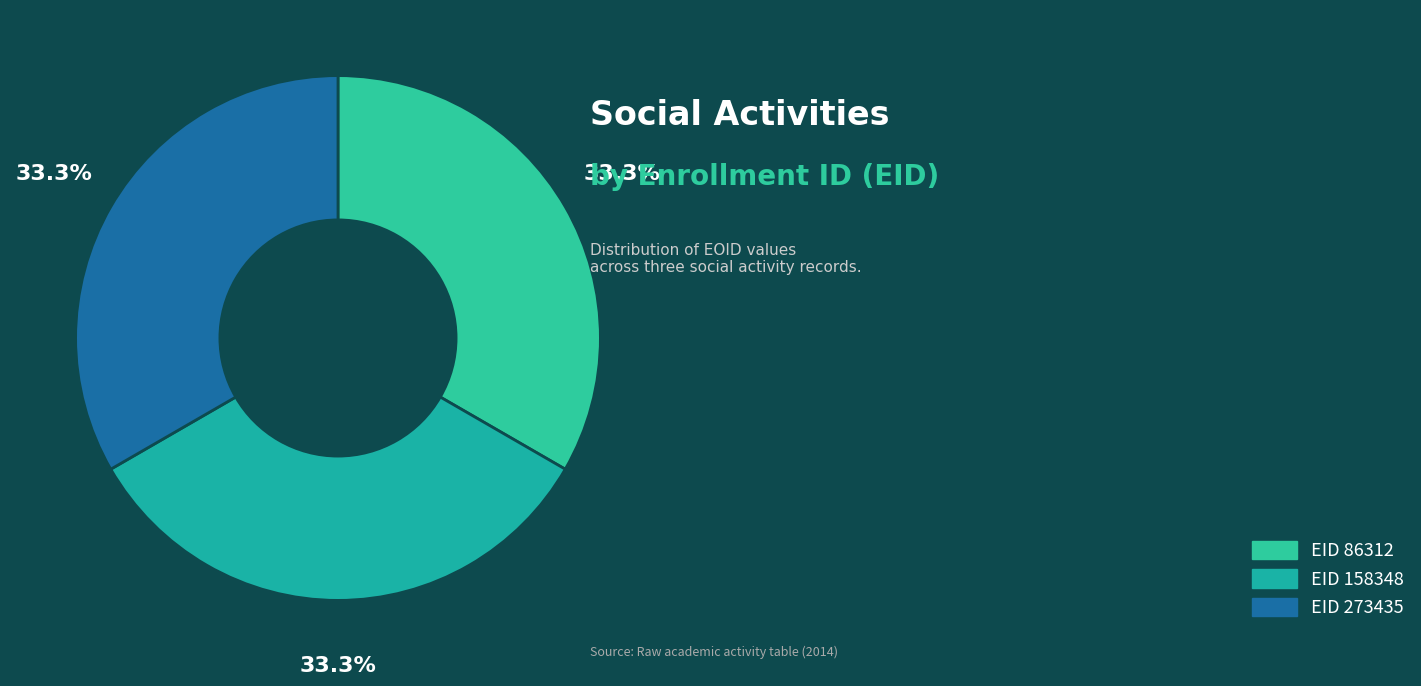

To the nearest percent, what is the average slice percentage?

33%